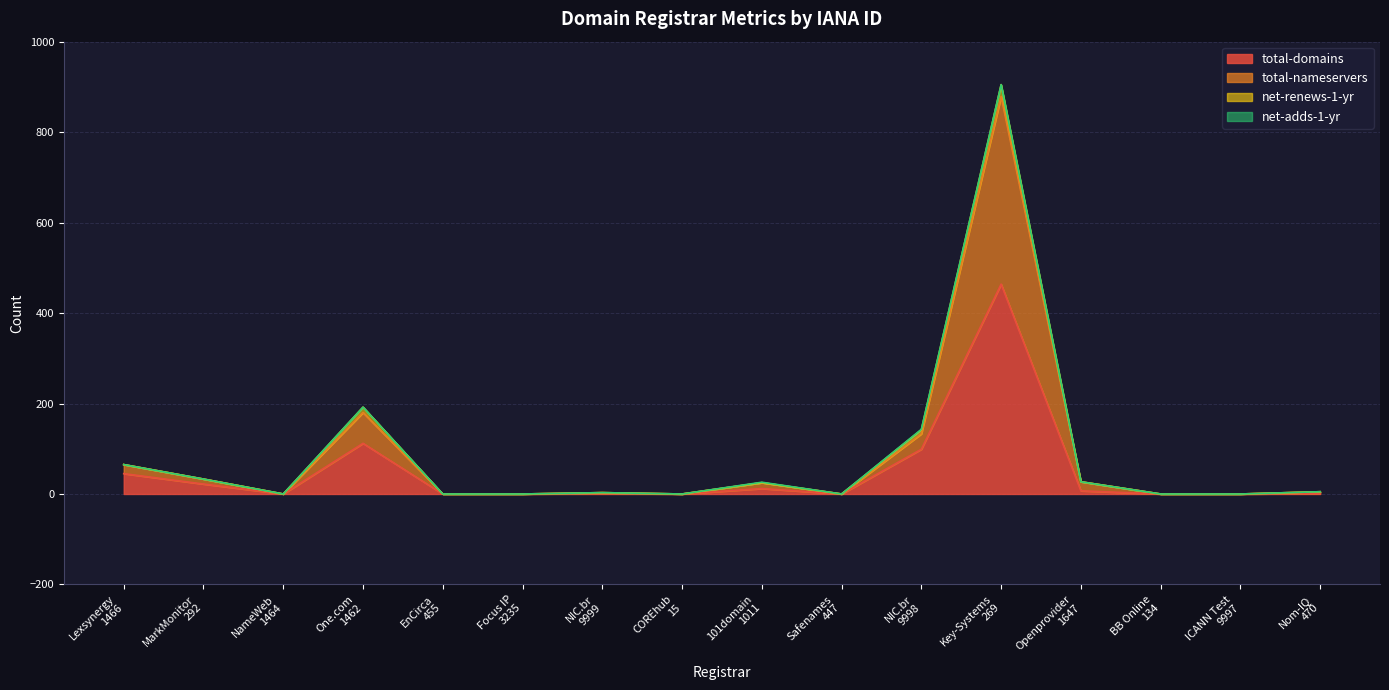

What is the maximum value for total-domains?

464